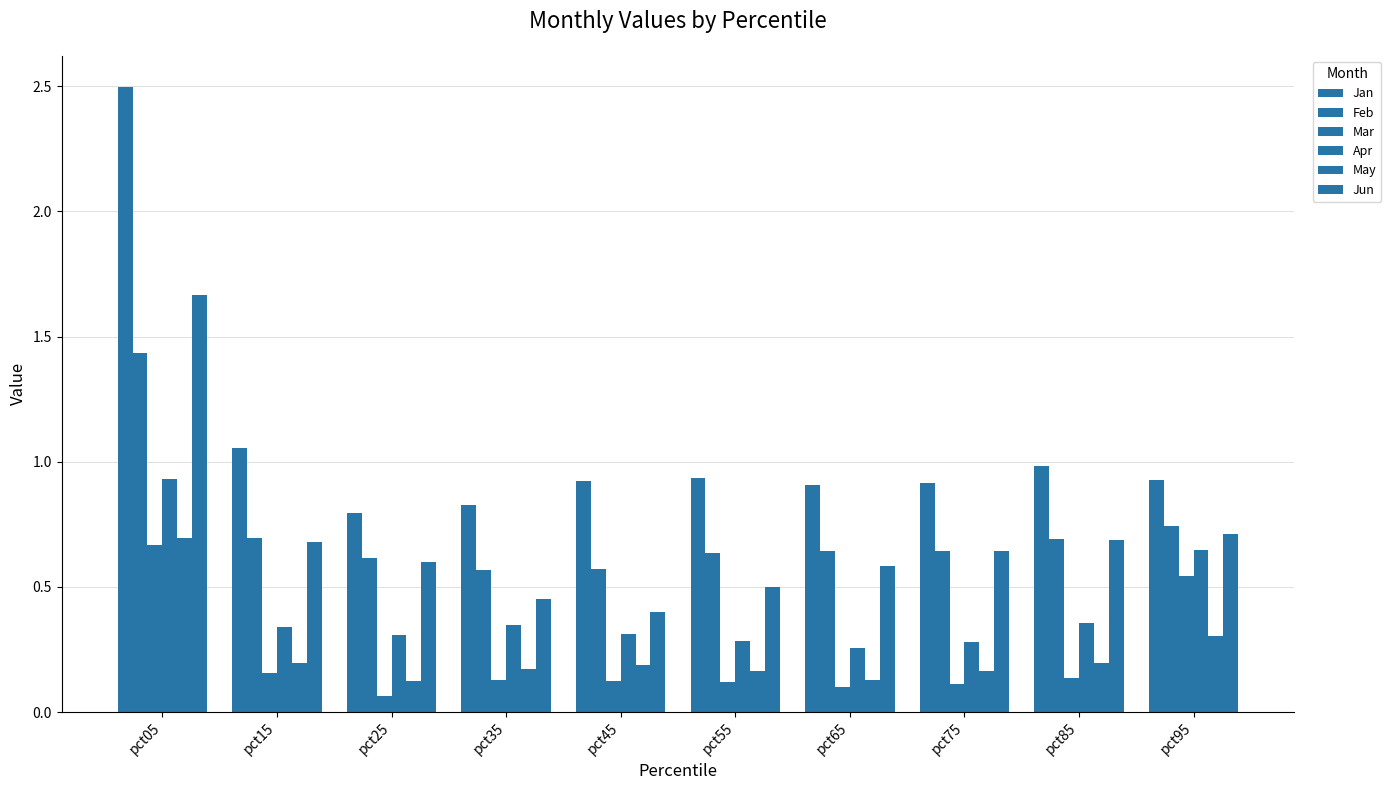

How many series are shown in this chart?

6